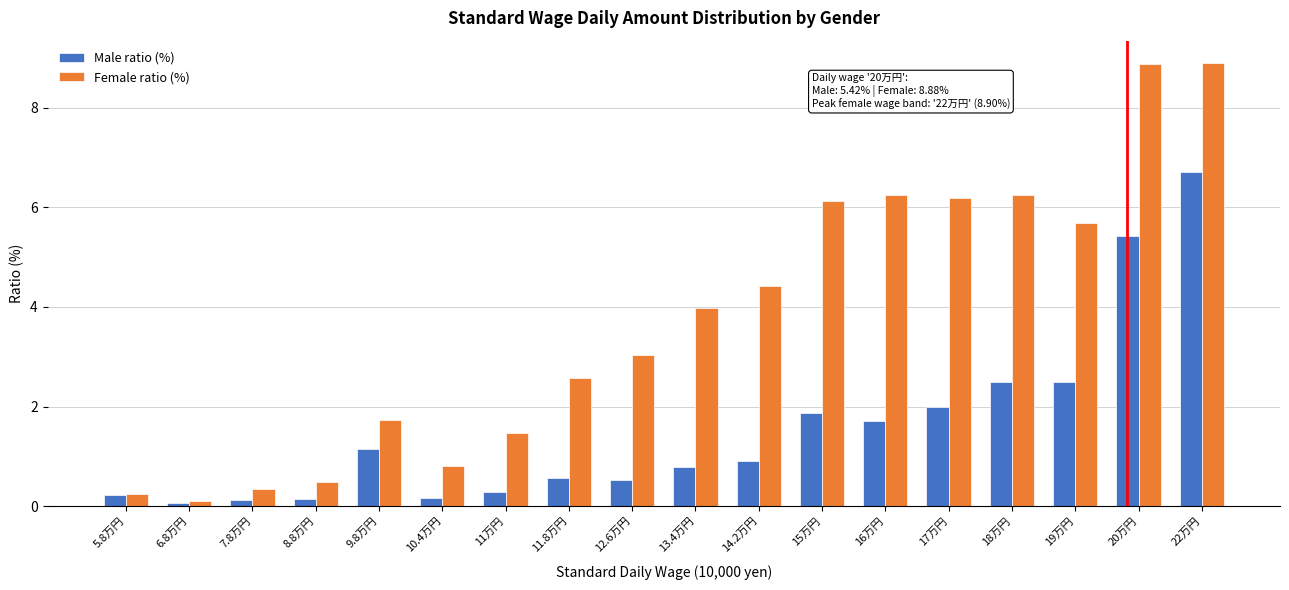

What is the spread (max minus min) of values at 22万円?

2.2